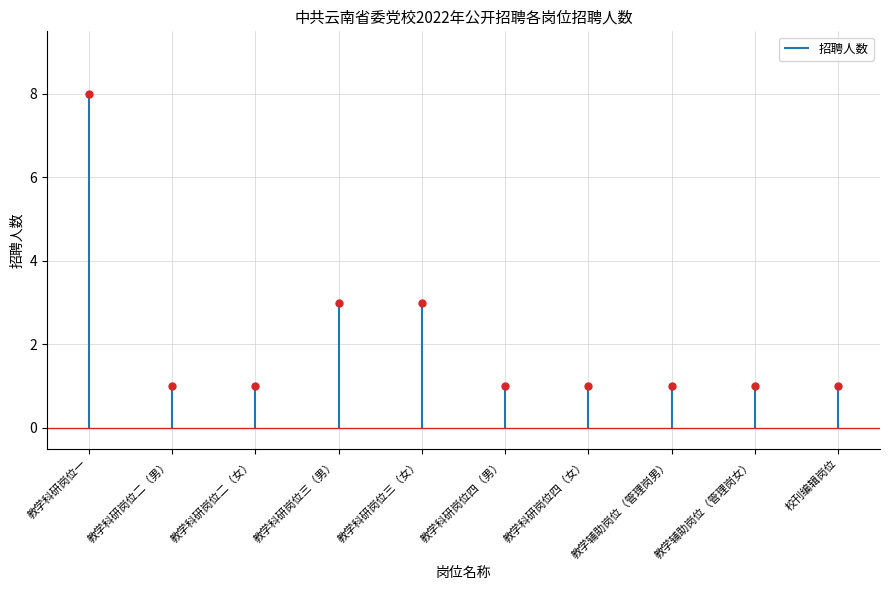

Rank the categories by value from lowest to highest.

教学科研岗位二（男）, 教学科研岗位二（女）, 教学科研岗位四（男）, 教学科研岗位四（女）, 教学辅助岗位（管理岗男）, 教学辅助岗位（管理岗女）, 校刊编辑岗位, 教学科研岗位三（男）, 教学科研岗位三（女）, 教学科研岗位一